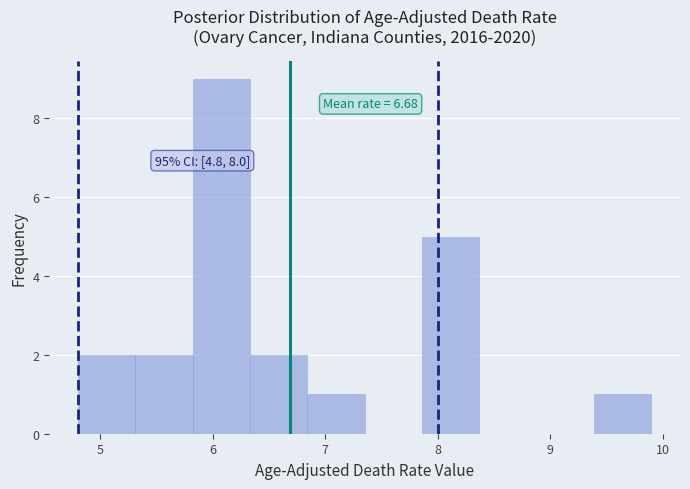

Over which range of the x-axis is the bar tallest?

5.82 to 6.33